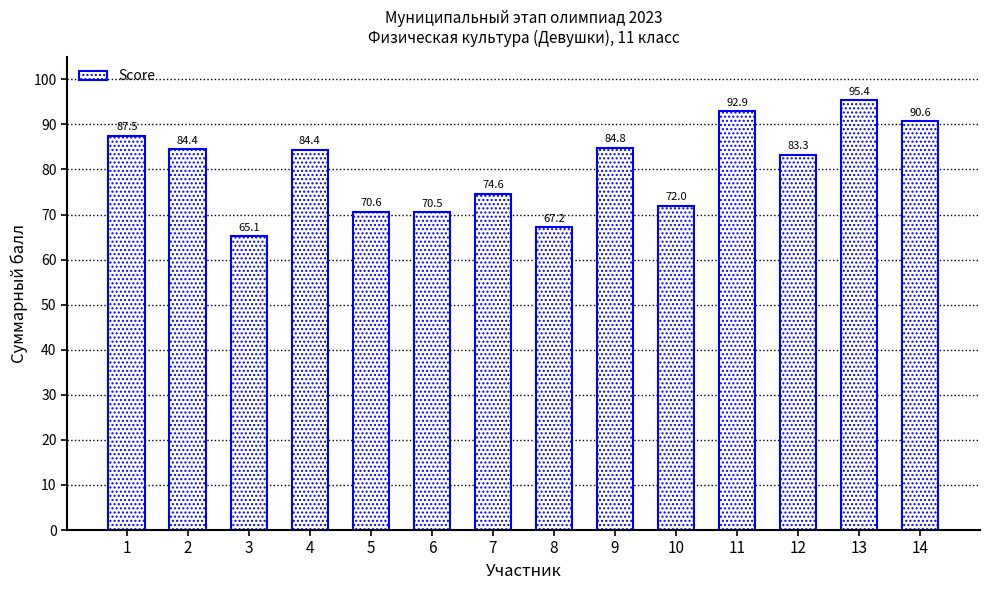

What is the sum of all values?

1123.3